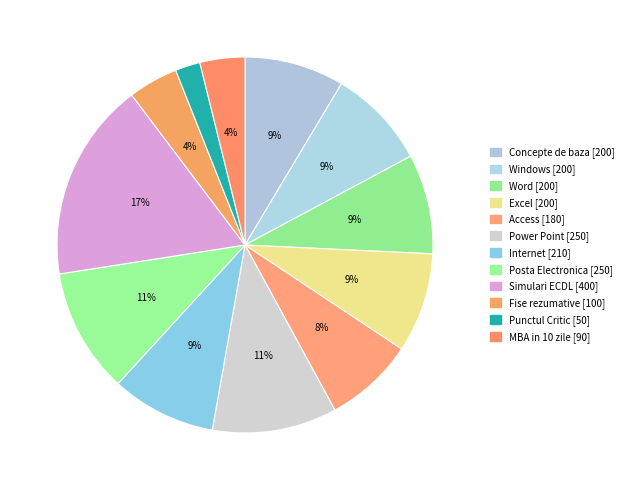

True or false: Power Point accounts for 11% of the total.

True